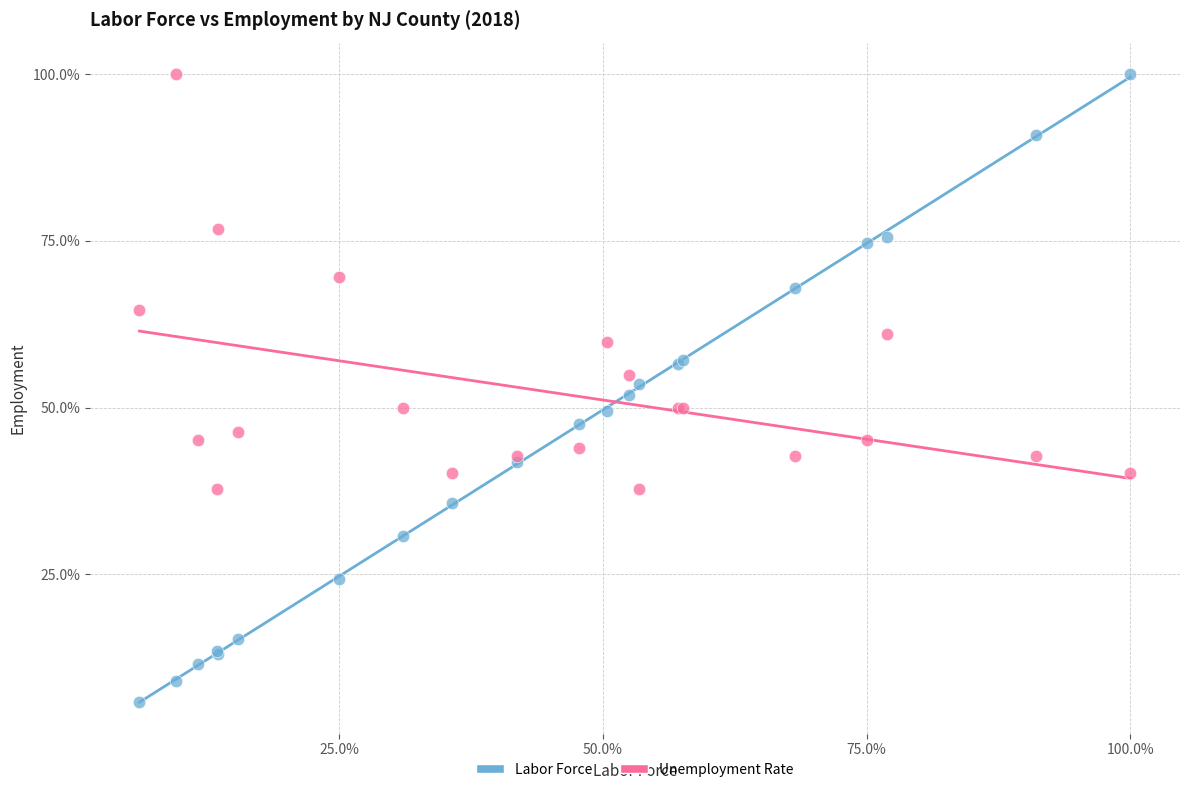

What are all the series names shown in the legend?

Labor Force, Unemployment Rate